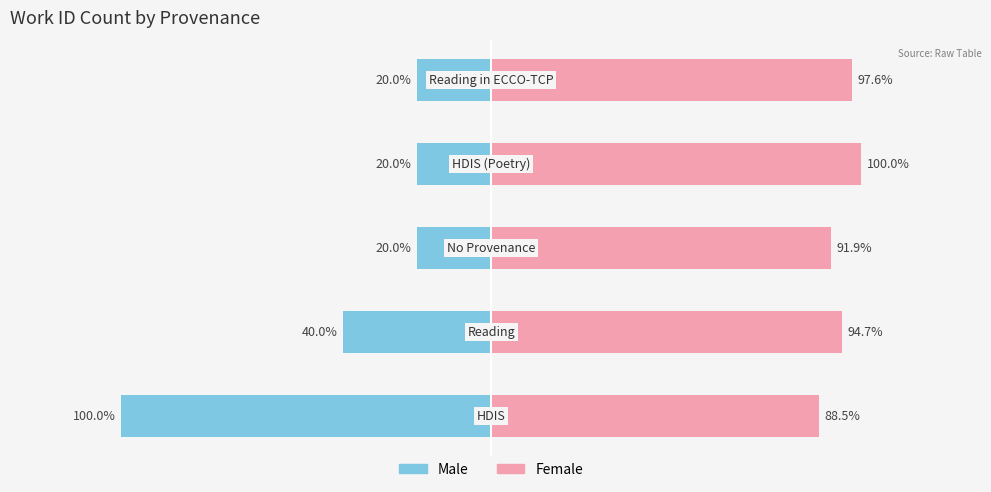

What are all the series names shown in the legend?

Male, Female